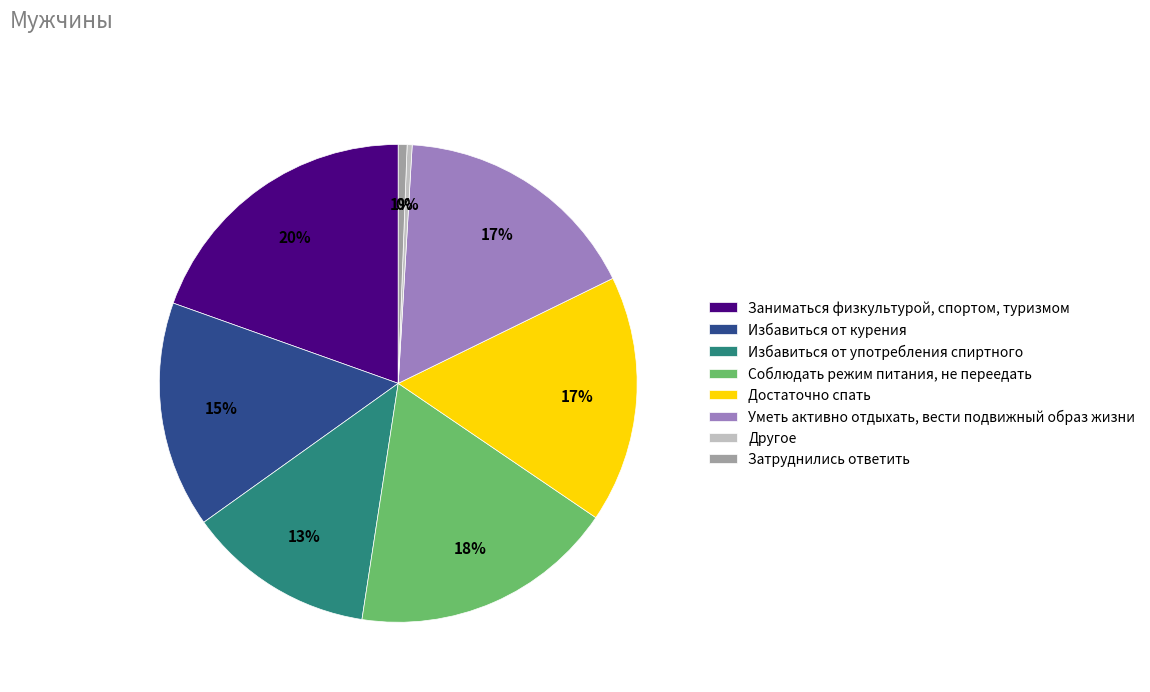

To the nearest percent, what portion does Уметь активно отдыхать, вести подвижный образ жизни represent?

17%